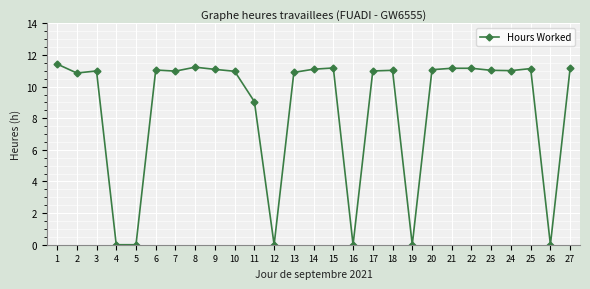

True or false: the data shows 10.9 at 2.

True